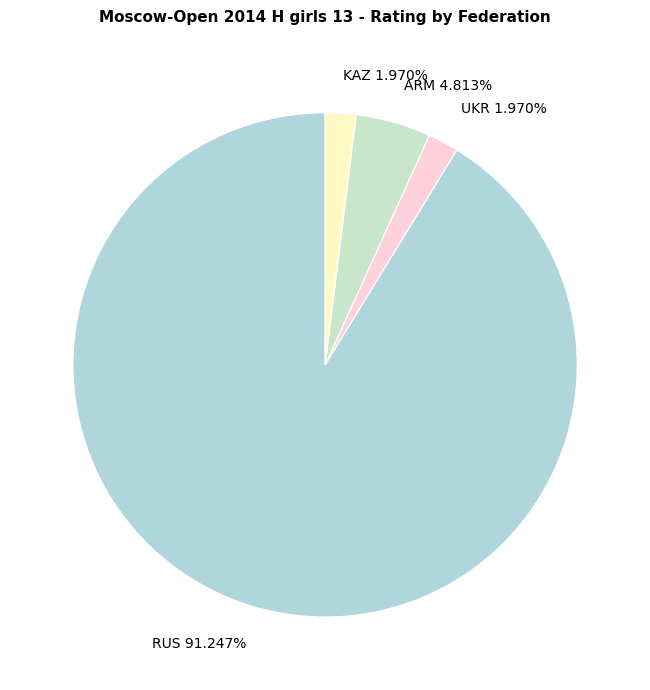

What is the largest slice in the pie chart?

RUS 91.247%